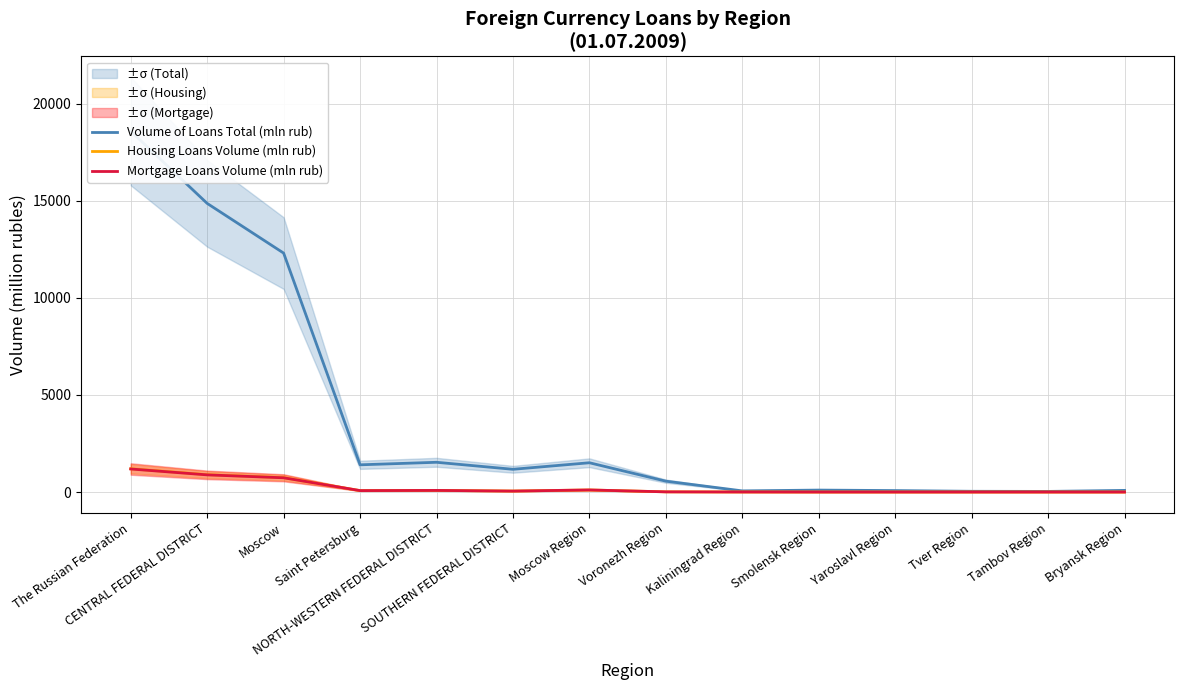

Where does the Housing Loans Volume (mln rub) series first go above 49?

The Russian Federation